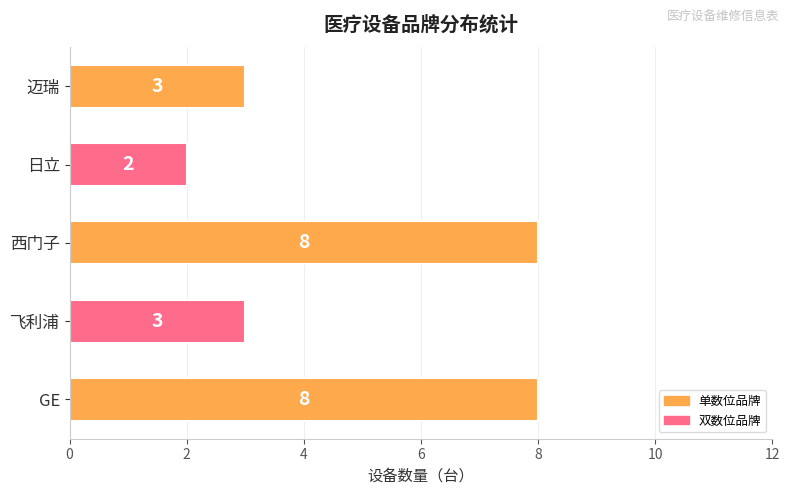

The value at GE is 8. True or false?

True